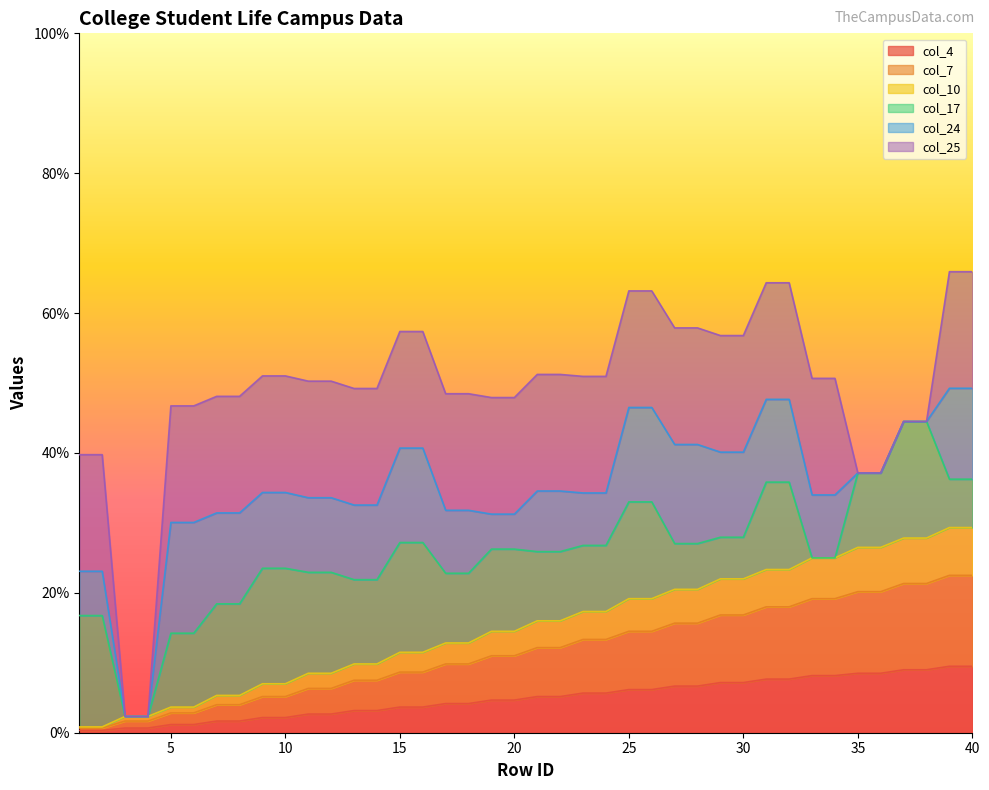

What is the maximum value for col_4?

9.5